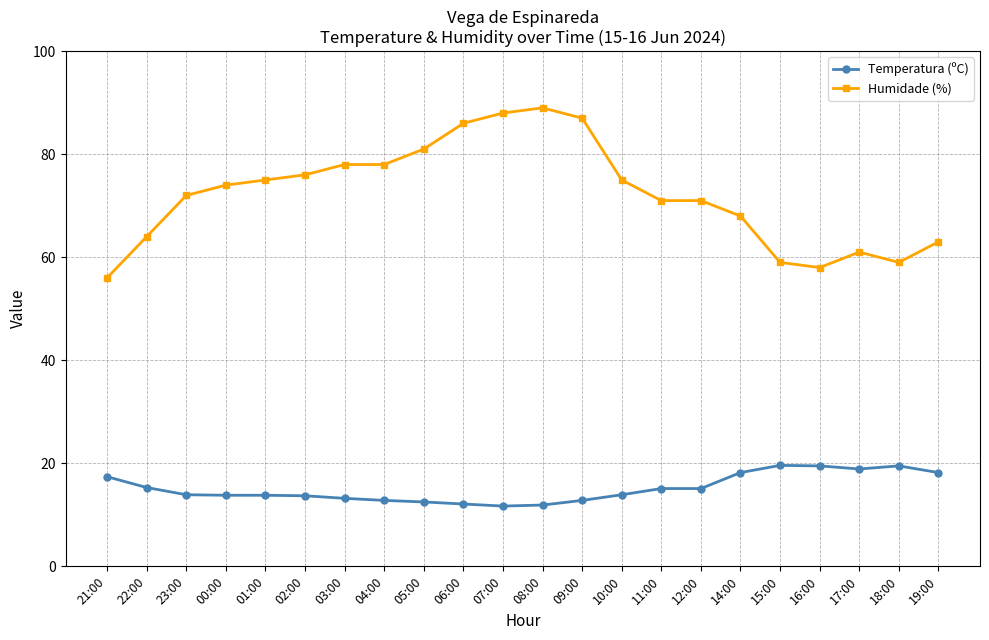

The value of Humidade (%) at 12:00 is 36.8. True or false?

False